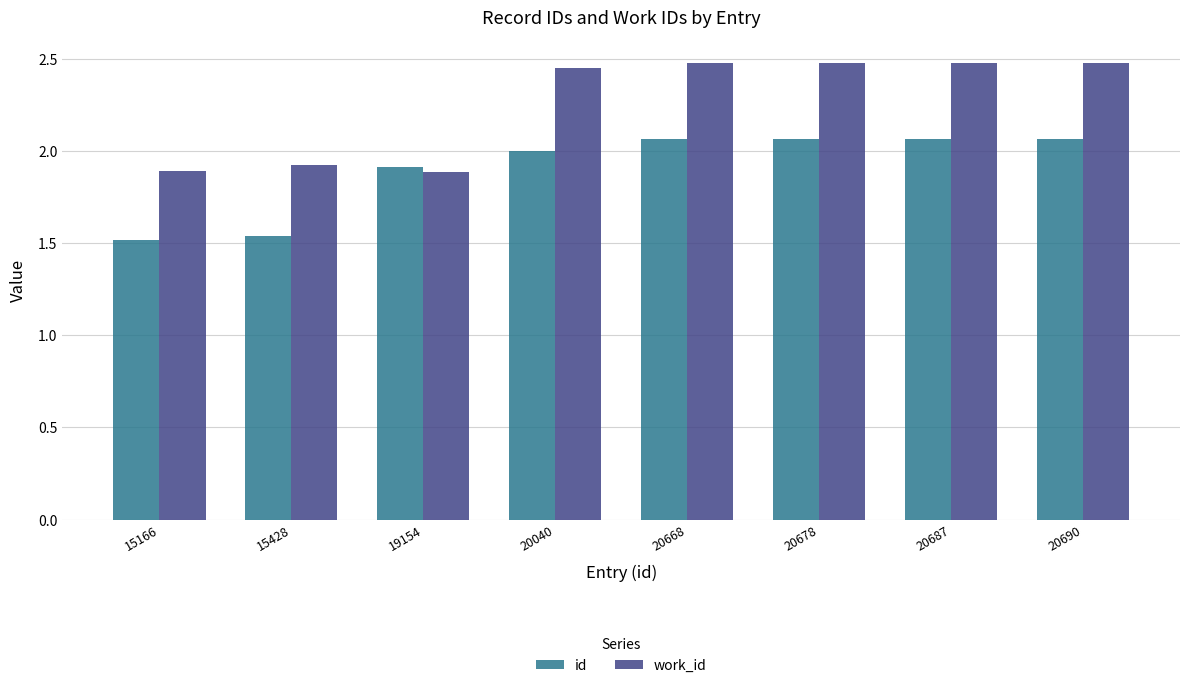

What is the difference between the maximum and minimum values in the work_id series?

0.6